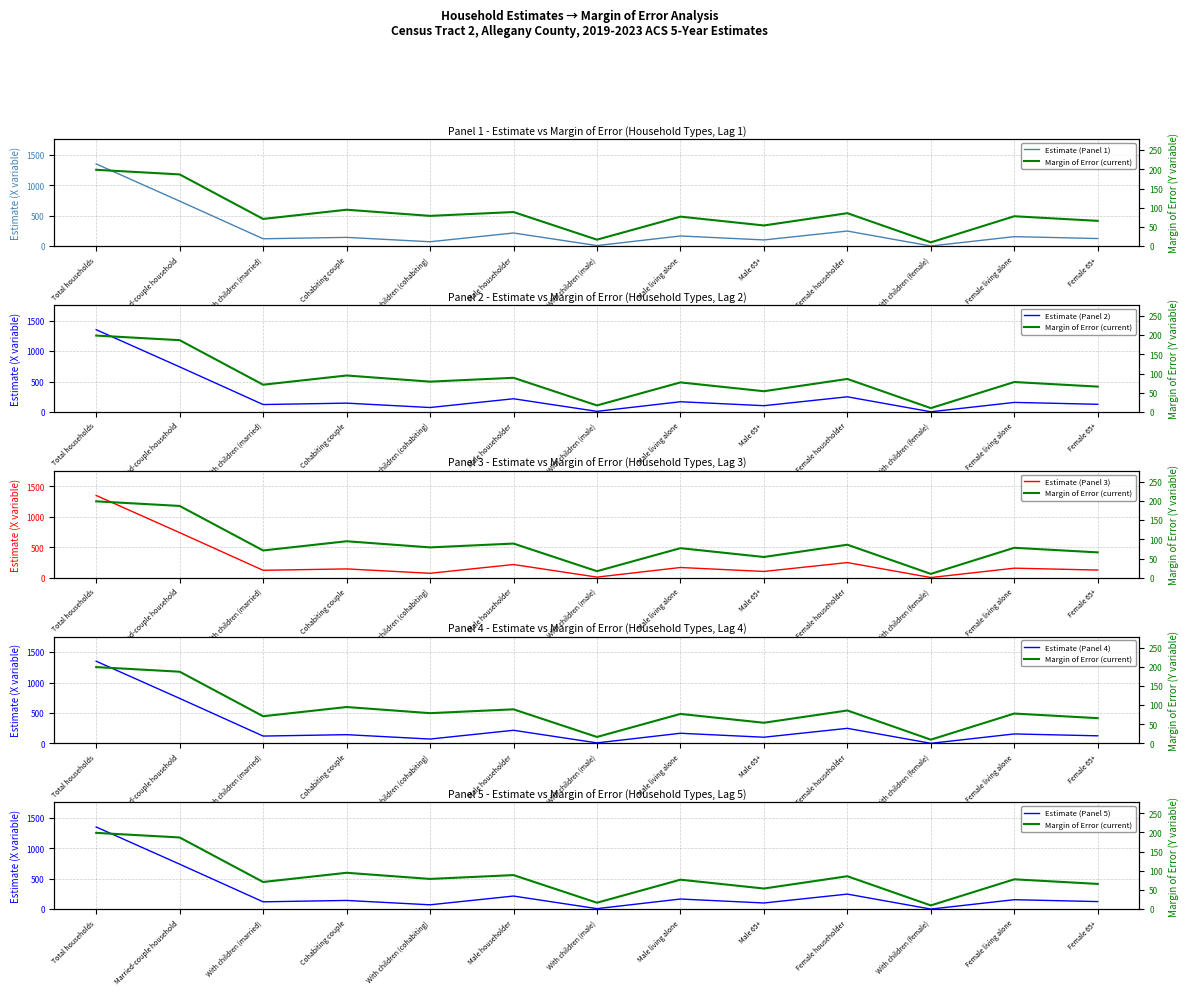

At how many categories does at least one series exceed 201?

4